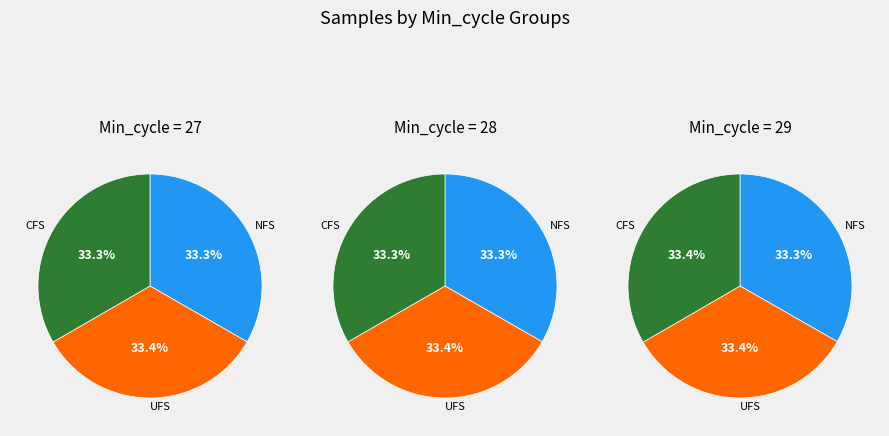

The 2 slice represents 47% of the pie. True or false?

False